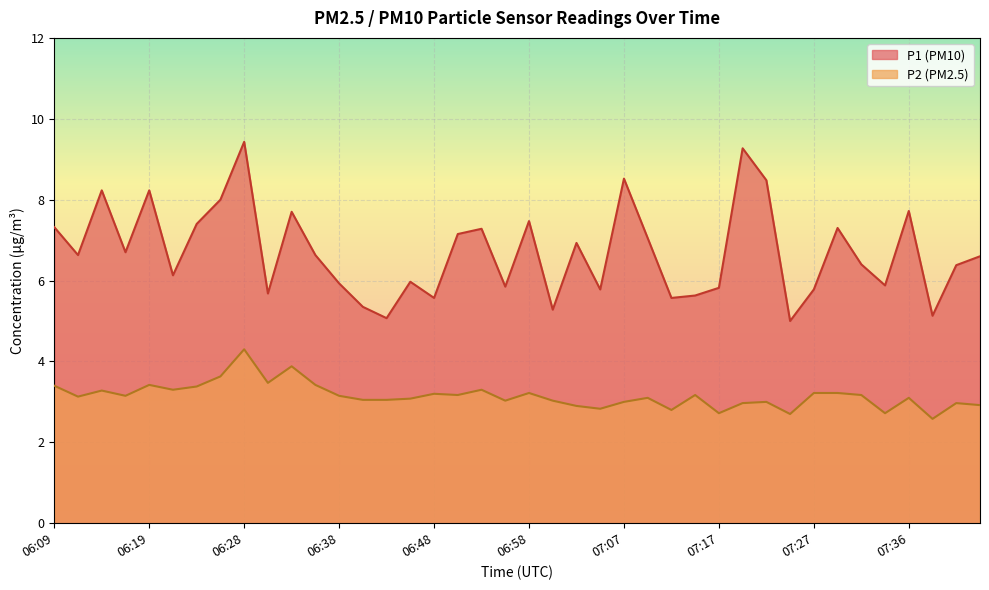

What is the difference between the highest and lowest values at 06:58?

4.2